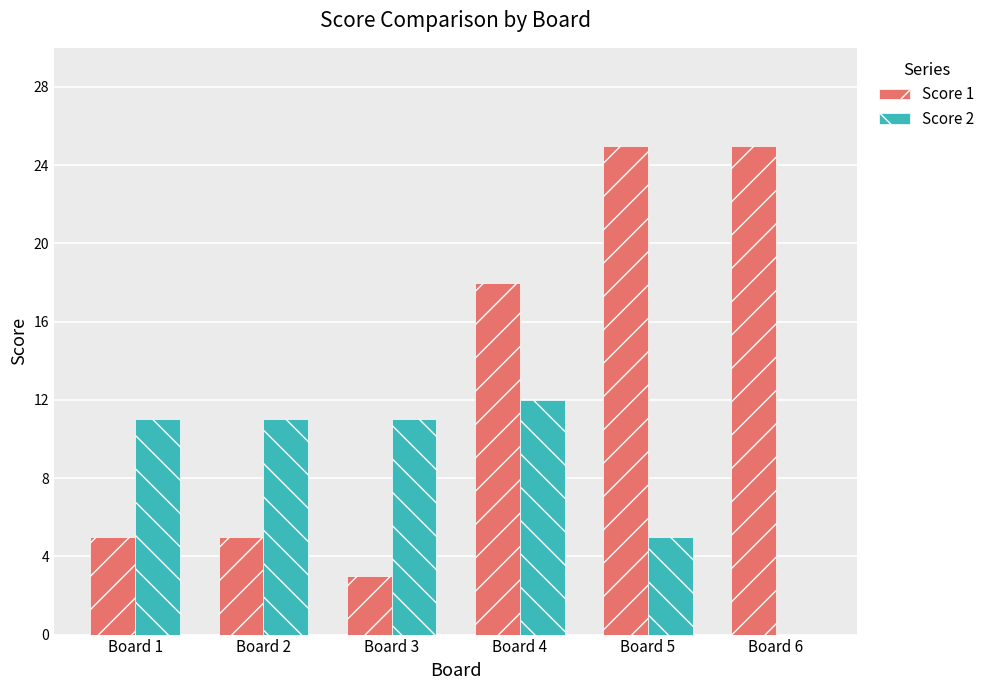

Which series has the largest total across all categories?

Score 1